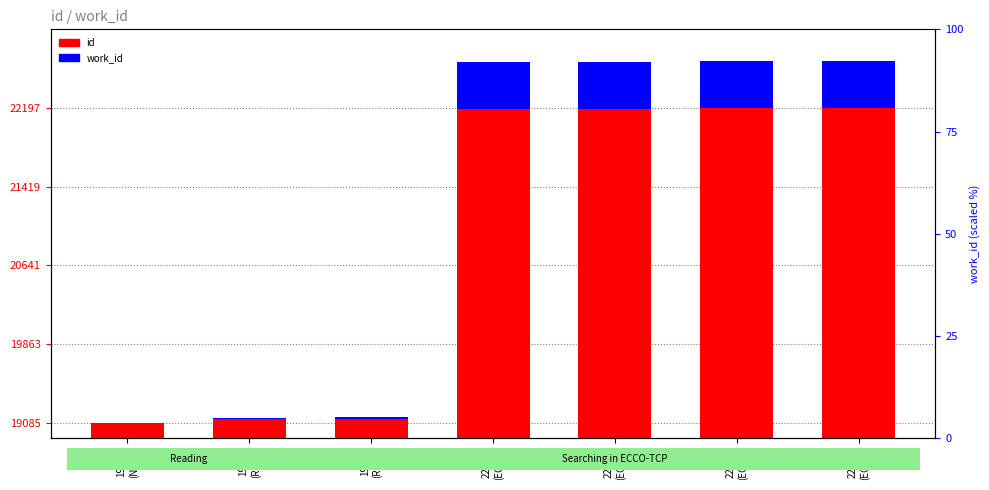

What is the label of the 3rd bar from the right?

22185
(ECCO)